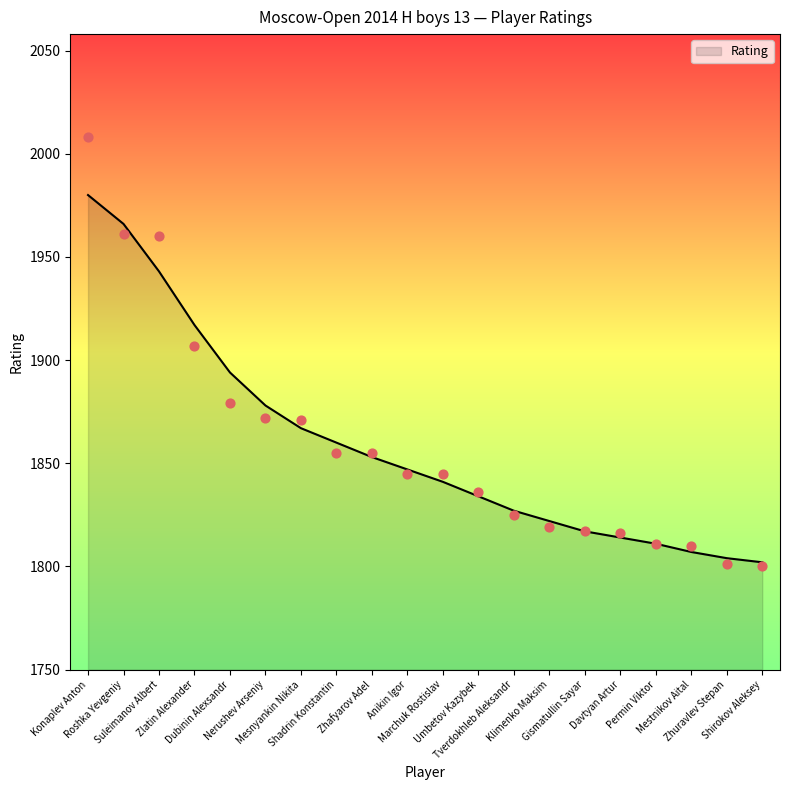

Which has a higher value, Zlatin Alexander or Davtyan Artur?

Zlatin Alexander